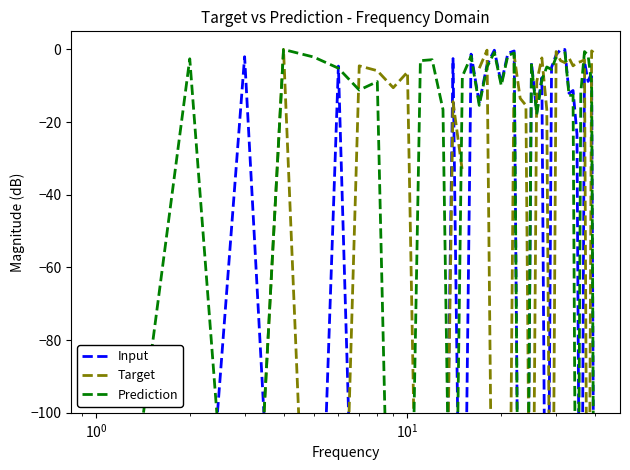

Does the chart have visible grid lines?

No